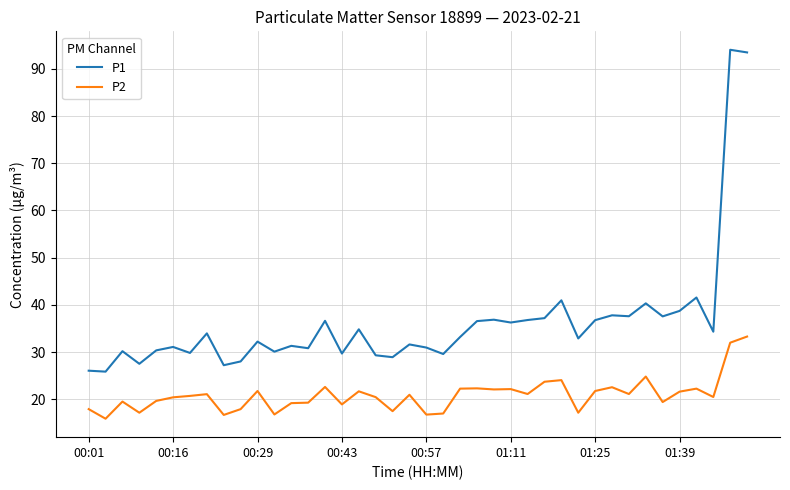

True or false: P1 and P2 cross at least once.

False